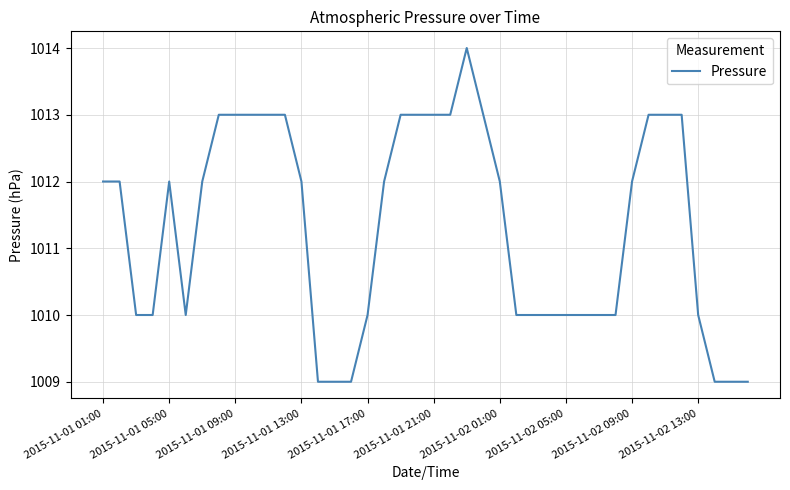

What is the greatest value displayed?

1014